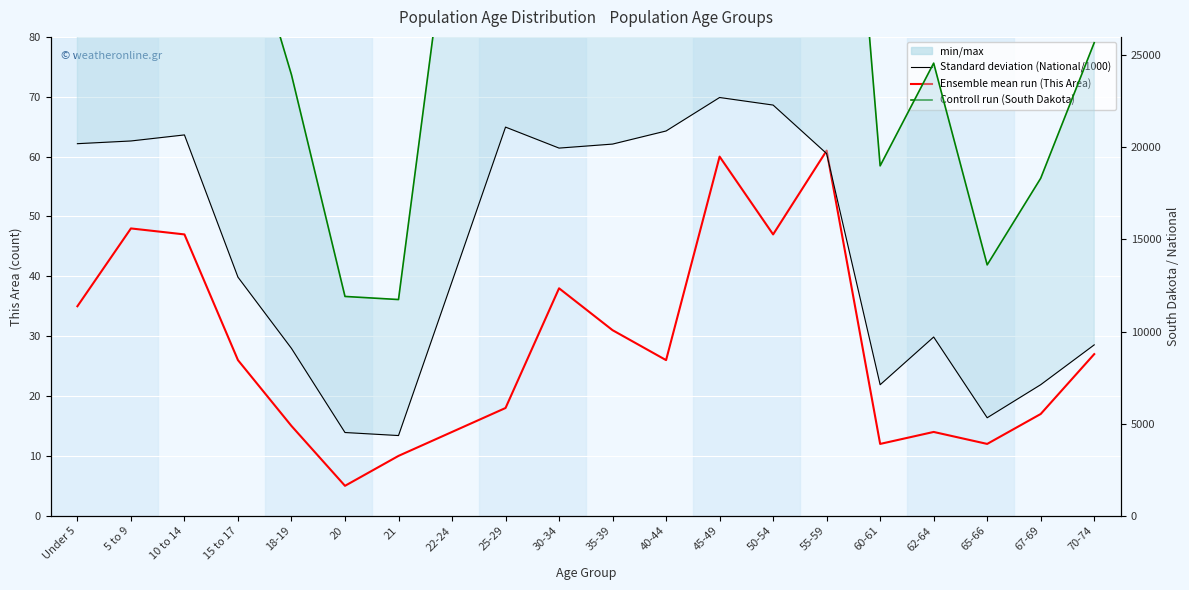

True or false: South Dakota (Control run) and This Area (Ensemble mean run) cross at least once.

False